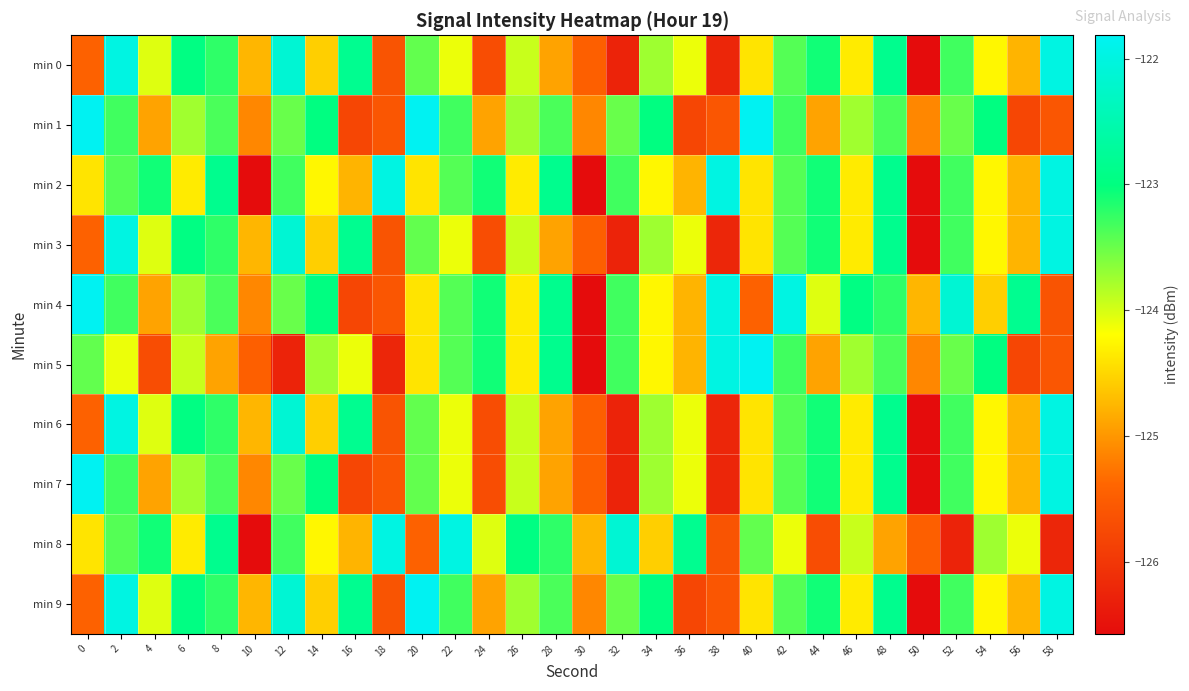

What is the spread (max minus min) of values at 24?

2.6